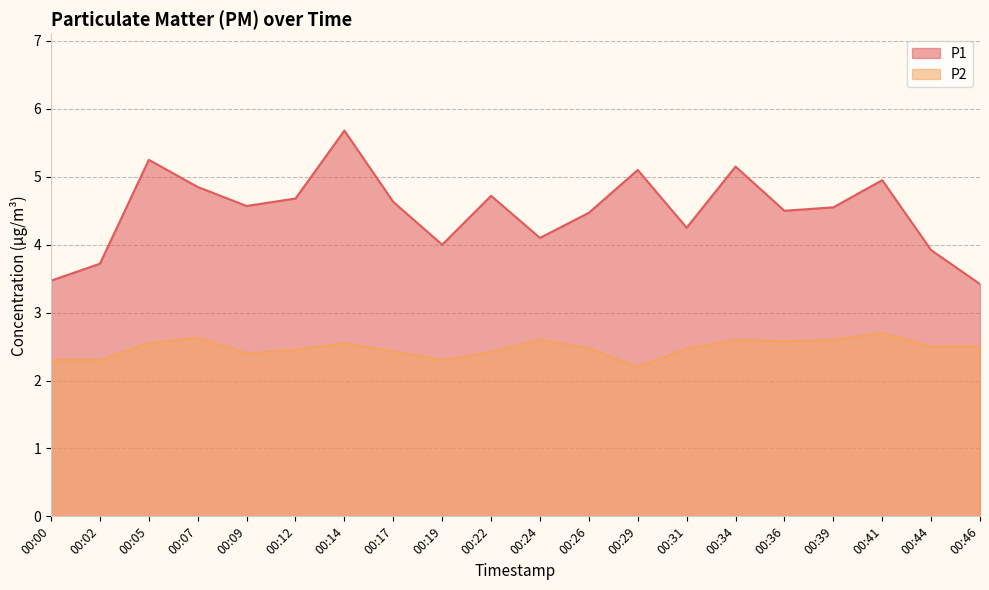

True or false: P2 has more than 2 points higher than both neighbors.

True